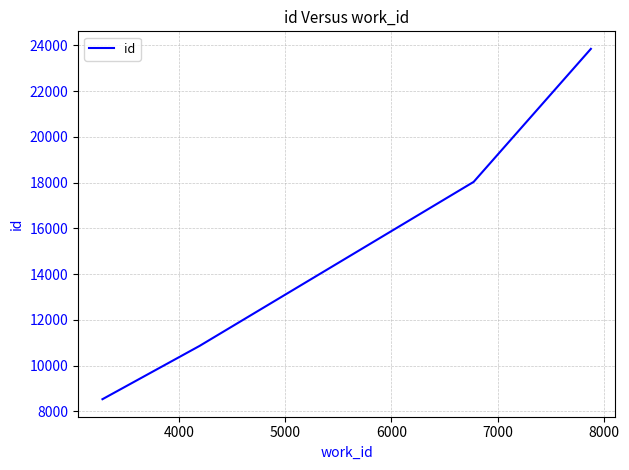

How many lines are shown in the chart?

1